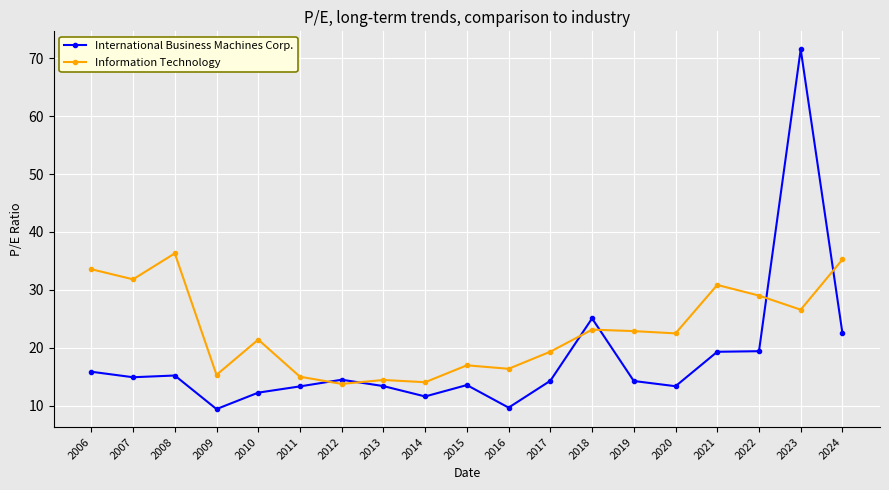

What is the approximate value of Information Technology at 2014?

14.0